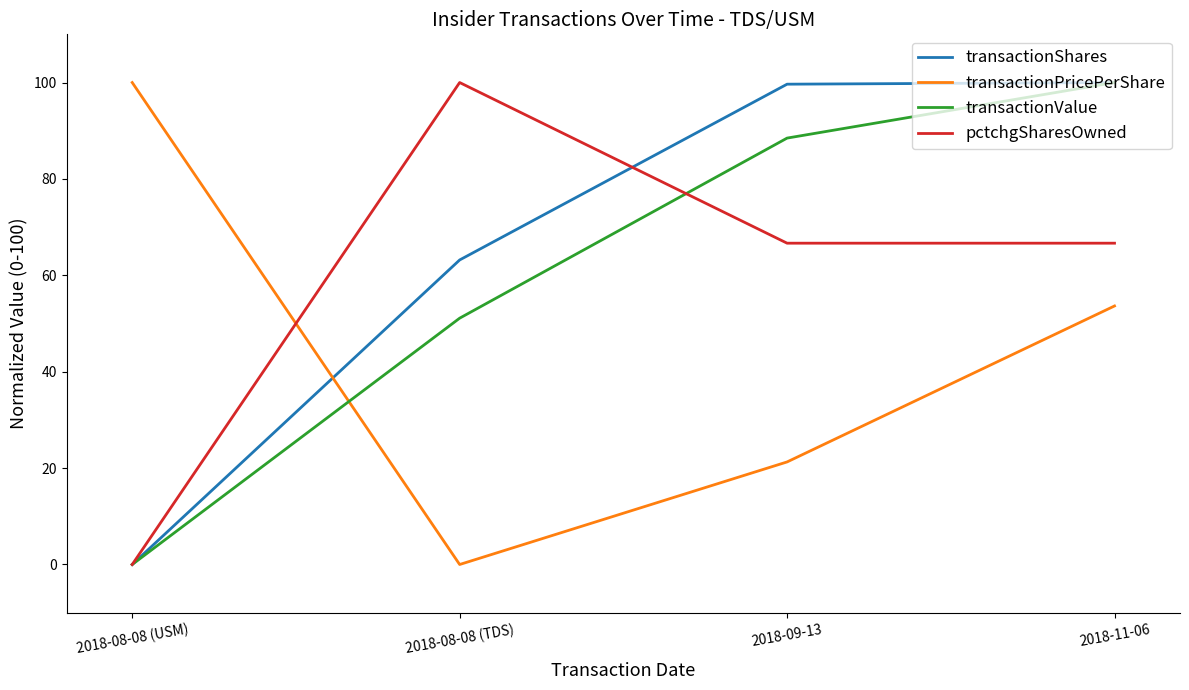

At 2018-09-13, list the series in order from largest to smallest.

transactionShares, transactionValue, pctchgSharesOwned, transactionPricePerShare